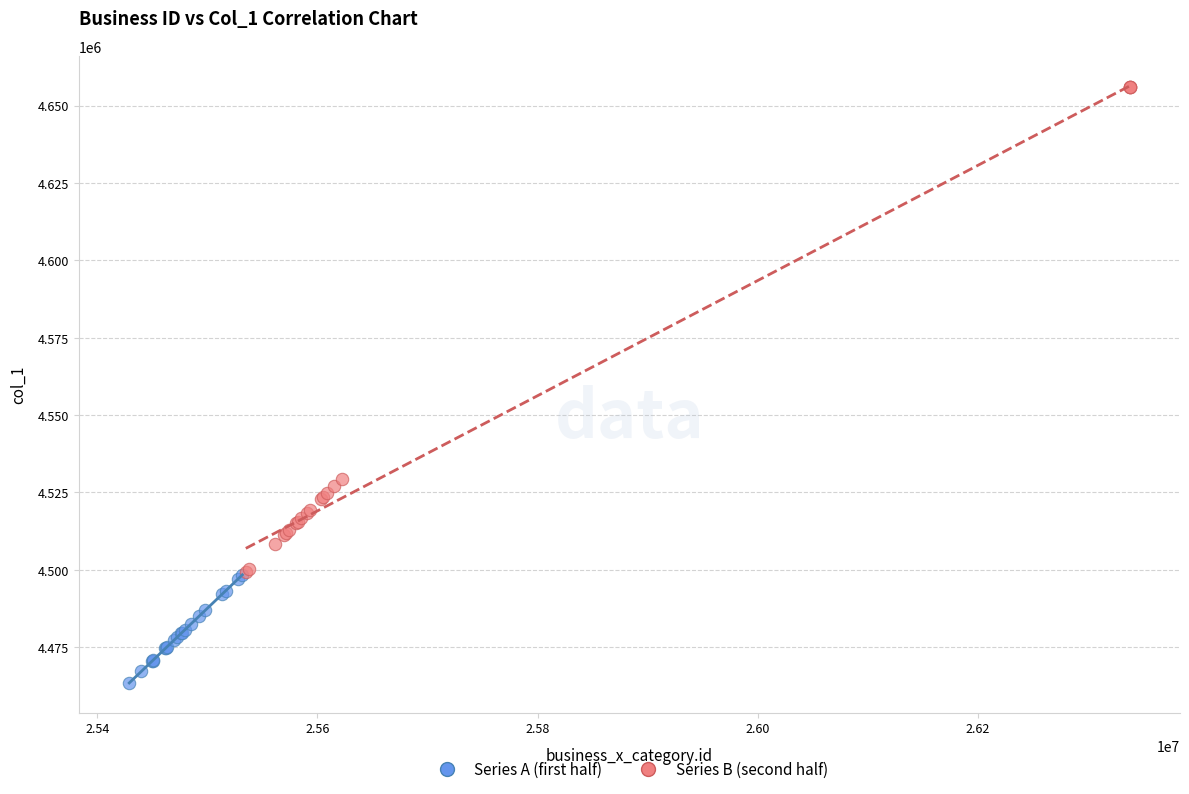

Which series reaches the maximum Y coordinate?

Series B (second half)